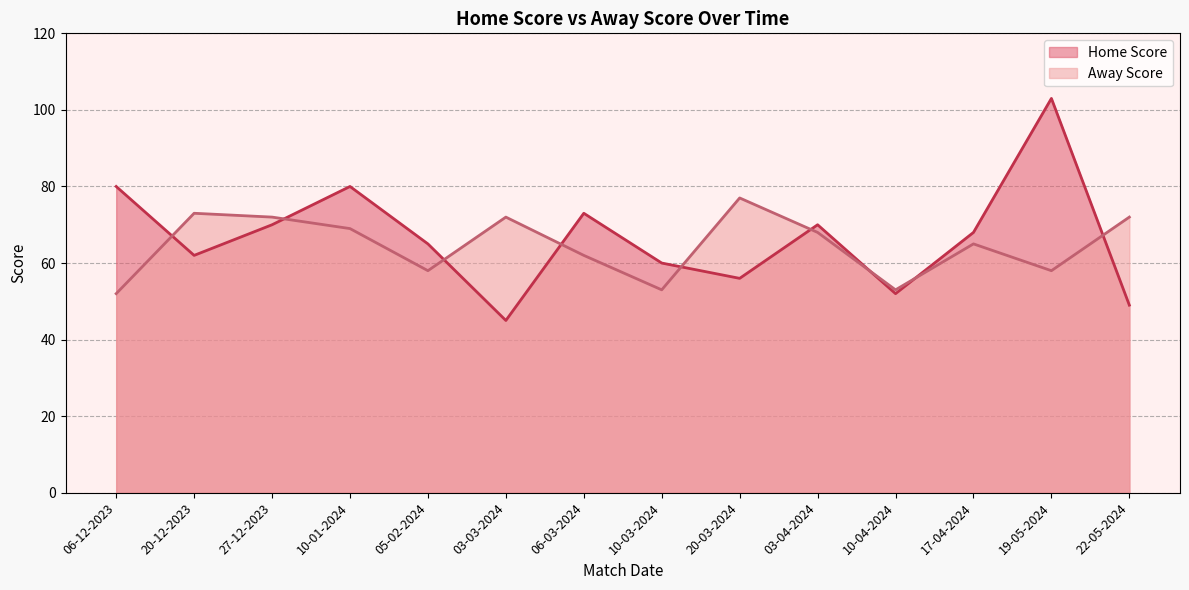

Rank the series at 27-12-2023 from lowest to highest value.

Home Score, Away Score